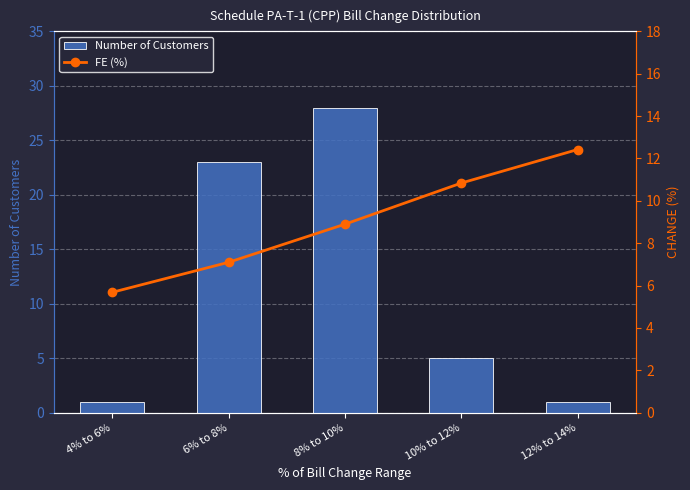

List the series in order of their overall mean, lowest first.

FE (%), Number of Customers